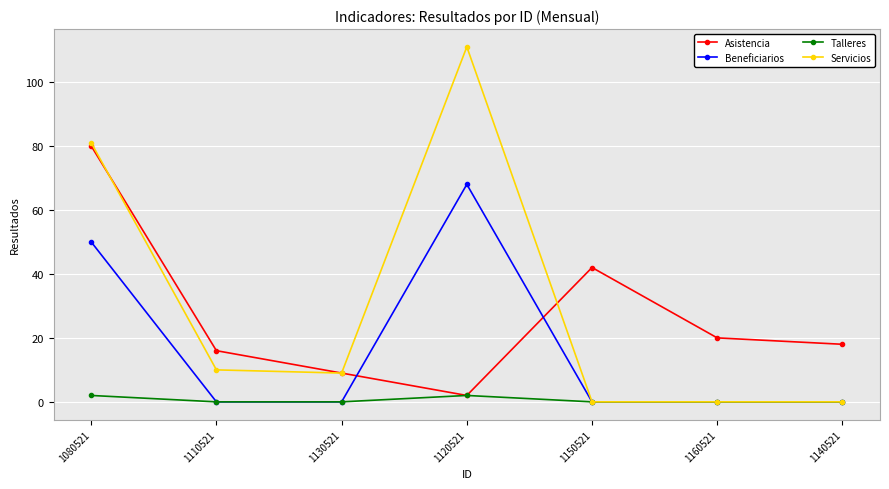

List the labels in order of Asistencia value, smallest first.

1120521, 1130521, 1110521, 1140521, 1160521, 1150521, 1080521